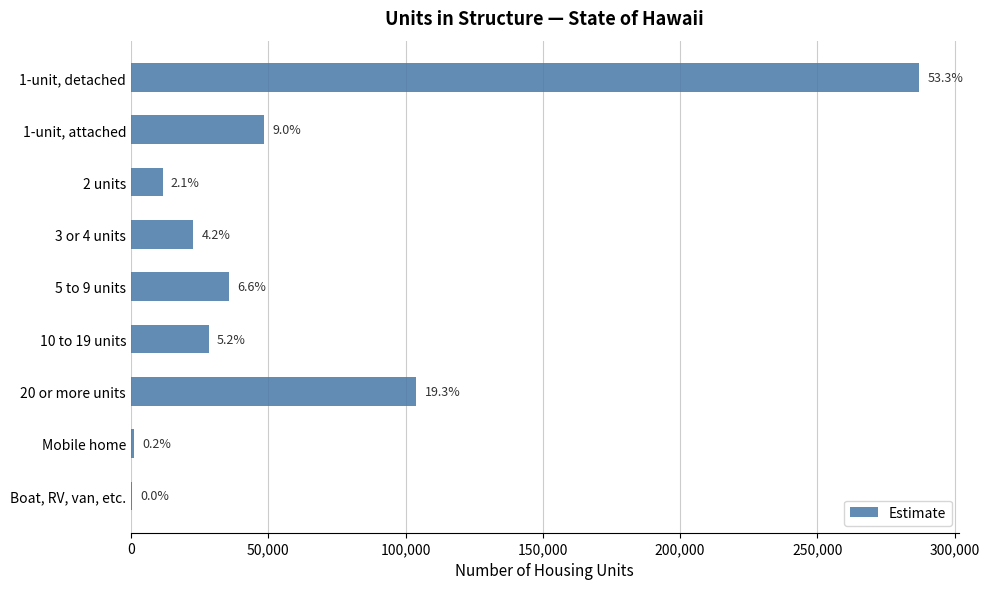

Are the bars grouped side by side (vs. stacked)?

No